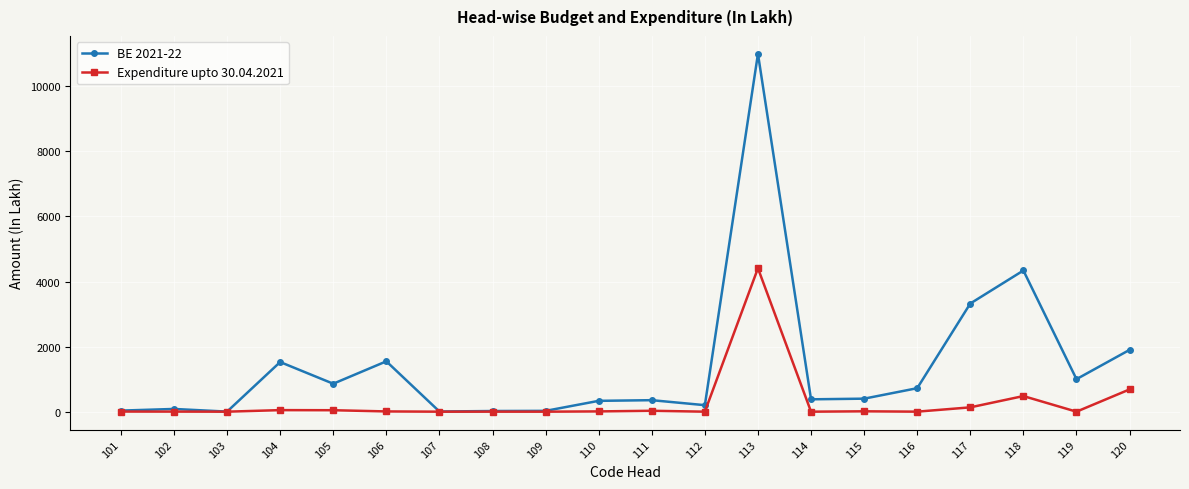

What is the highest value of the Expenditure upto 30.04.2021 series?

4409.3